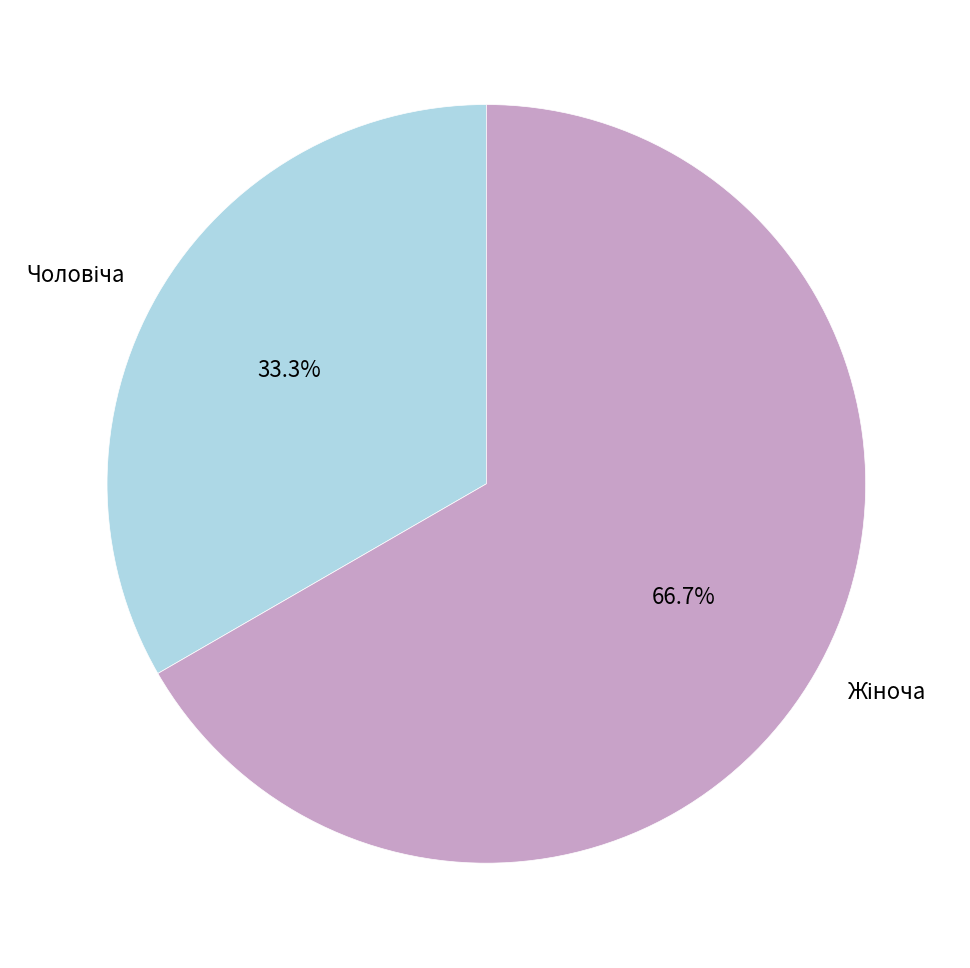

Is there any slice that represents more than half of the pie?

Yes